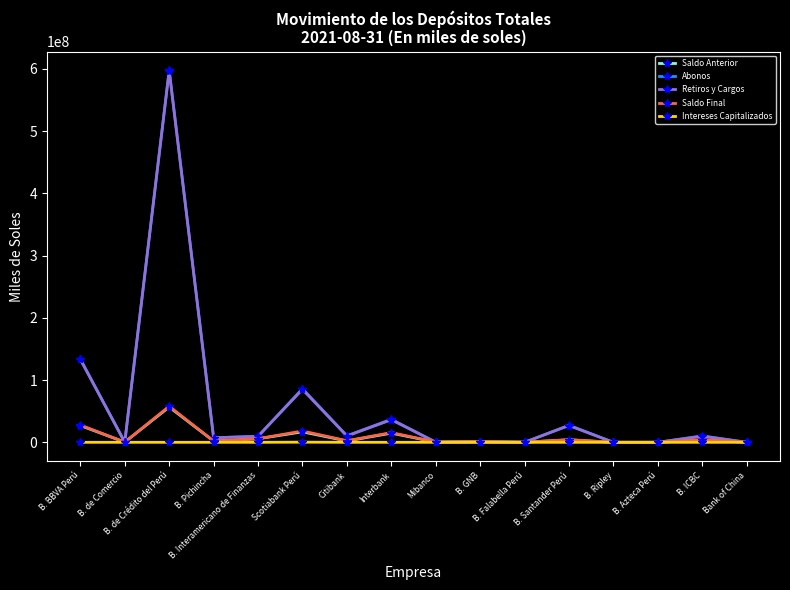

At which category is the sum across all series the highest?

B. de Crédito del Perú